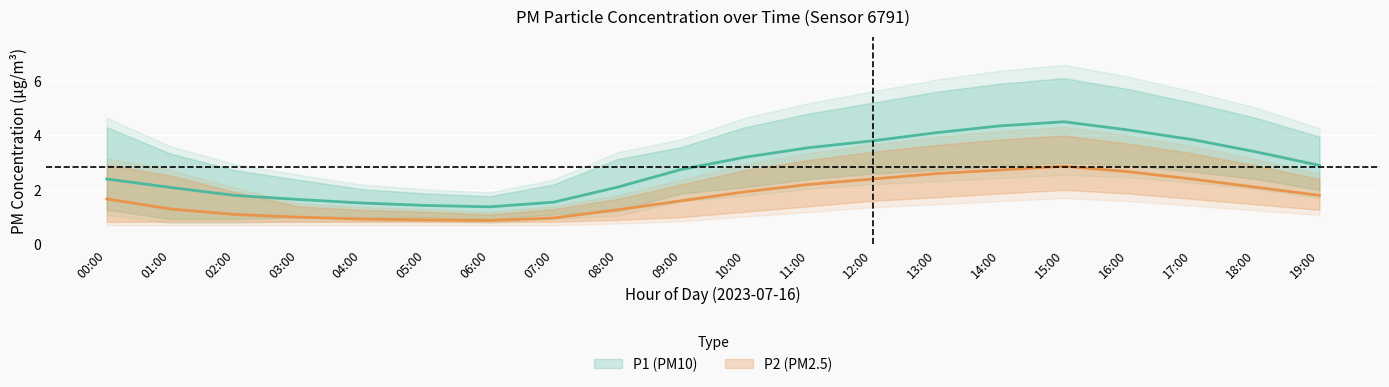

True or false: P2_mean and P1_upper cross at least once.

False